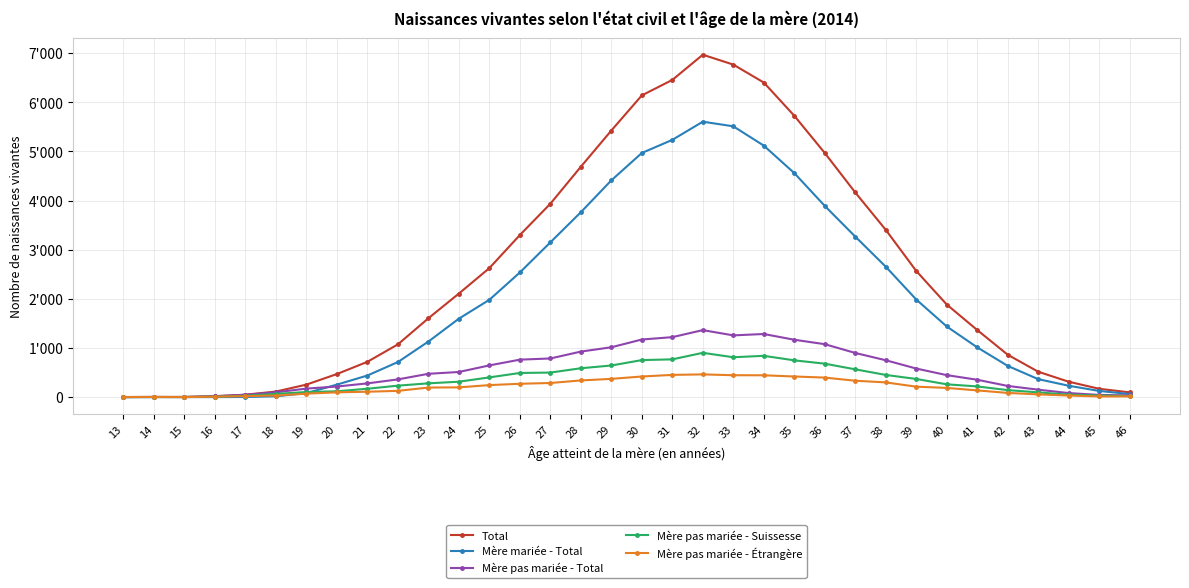

Is this an area chart (filled region under the line)?

No